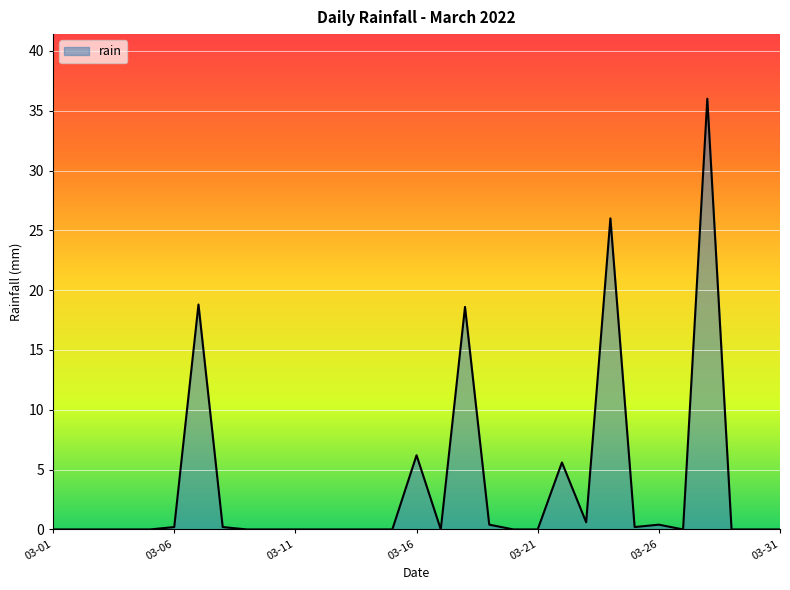

What is the greatest value displayed?

36.0